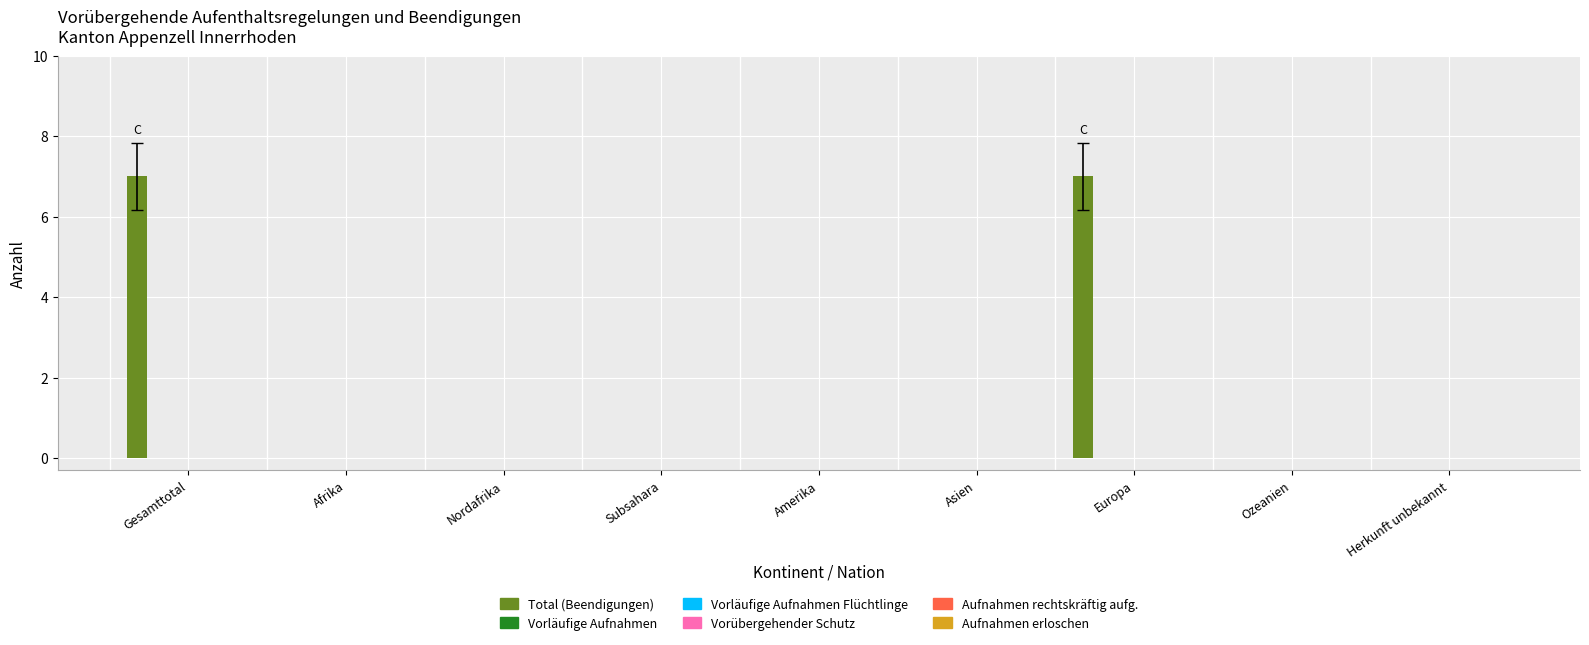

What is the maximum value shown in the chart?

7